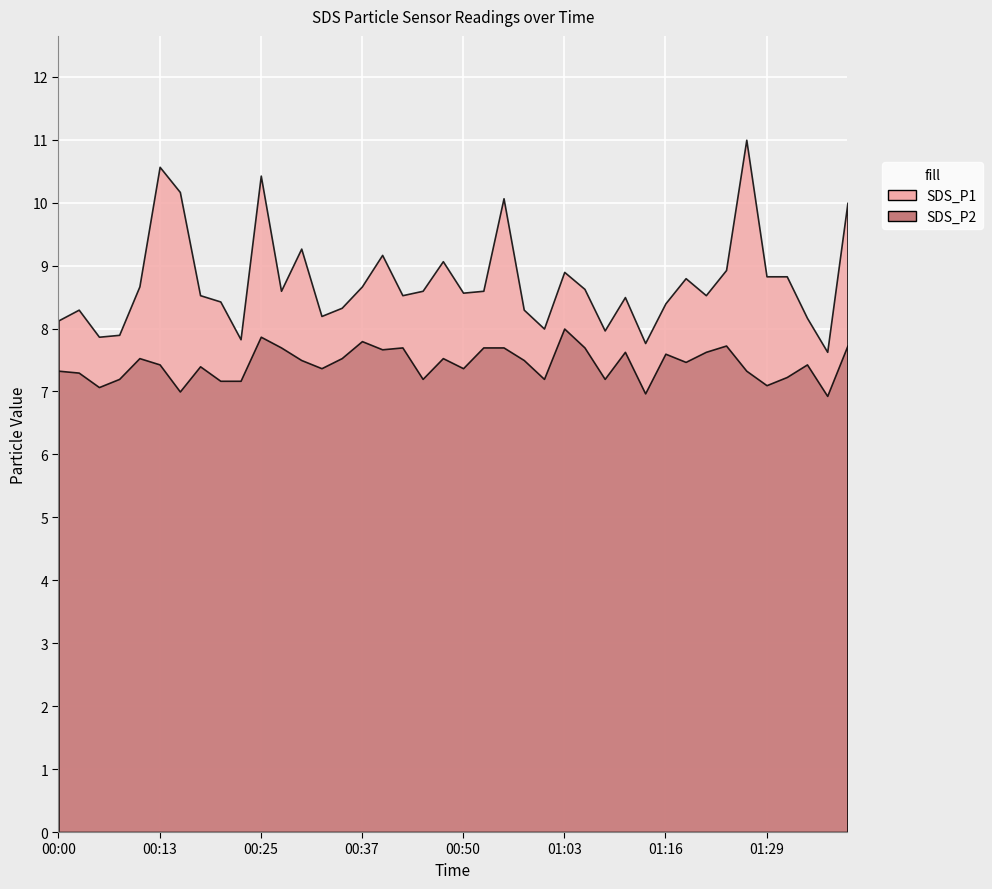

Reading right to left, what are all the values shown in this chart?

SDS_P1: 10.0	7.6	8.2	8.8	8.8	11.0	8.9	8.5	8.8	8.4	7.8	8.5	8.0	8.6	8.9	8.0	8.3	10.1	8.6	8.6	9.1	8.6	8.5	9.2	8.7	8.3	8.2	9.3	8.6	10.4	7.8	8.4	8.5	10.2	10.6	8.7	7.9	7.9	8.3	8.1
SDS_P2: 7.7	6.9	7.4	7.2	7.1	7.3	7.7	7.6	7.5	7.6	7.0	7.6	7.2	7.7	8.0	7.2	7.5	7.7	7.7	7.4	7.5	7.2	7.7	7.7	7.8	7.5	7.4	7.5	7.7	7.9	7.2	7.2	7.4	7.0	7.4	7.5	7.2	7.1	7.3	7.3